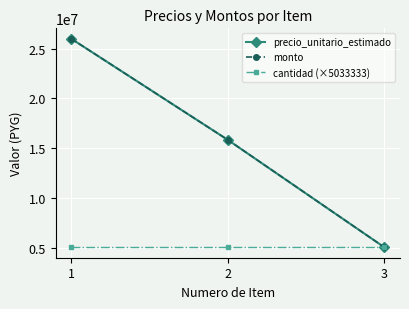

Is this an area chart (filled region under the line)?

No